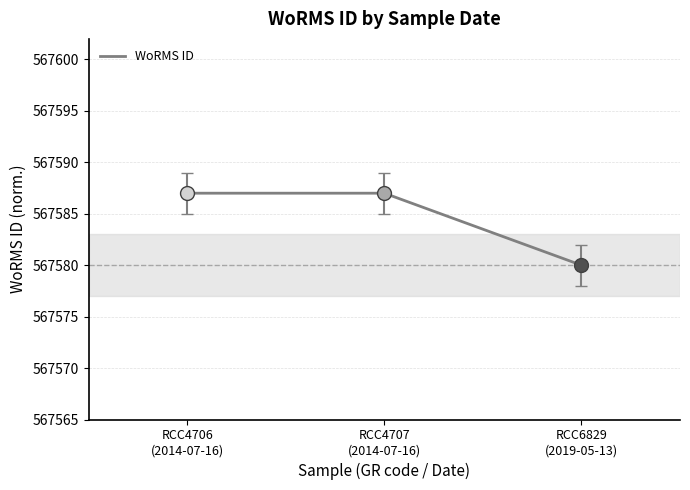

What is the ratio of the value at RCC6829
(2019-05-13) to the value at RCC4706
(2014-07-16)?

1.0